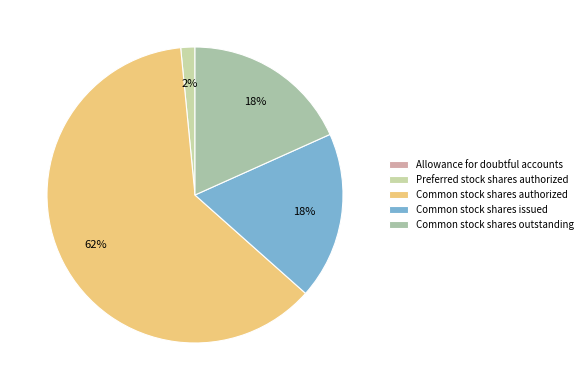

Which slice is the largest?

Common stock shares authorized